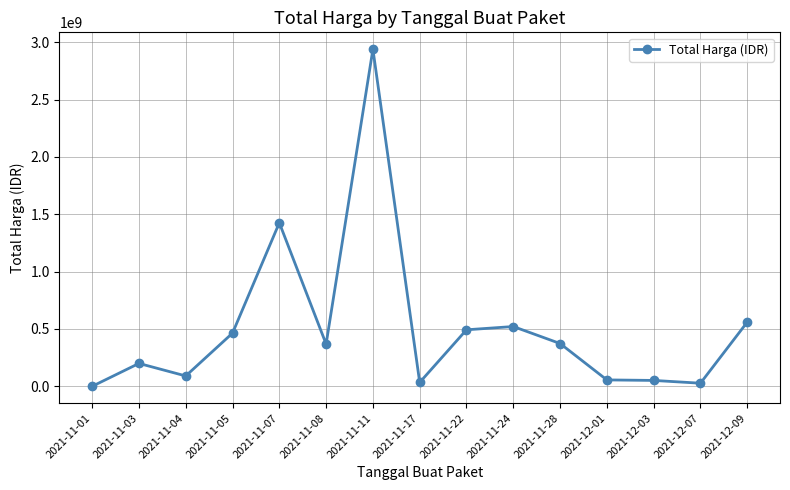

How many lines are shown in the chart?

1